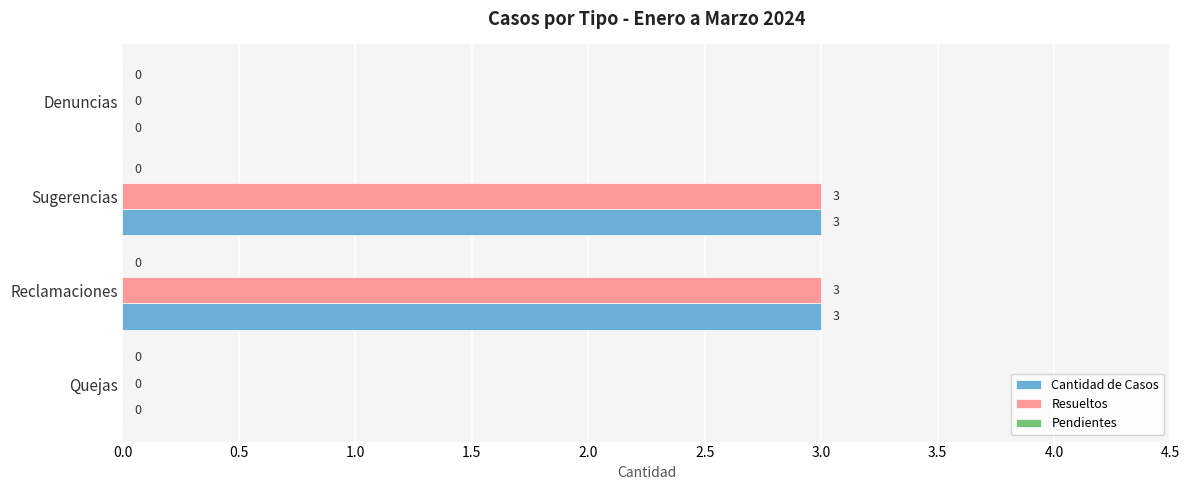

What is the total value across all series at Reclamaciones?

6